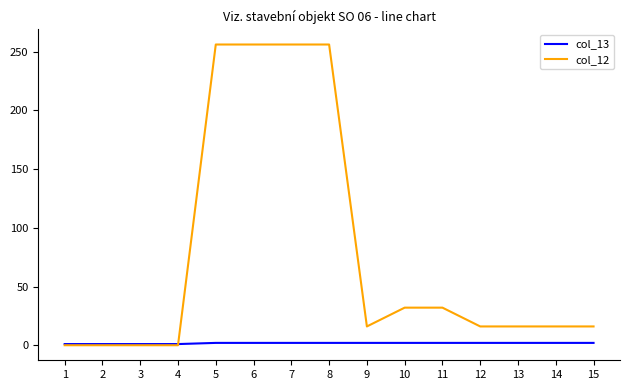

Does the chart display data point markers on the line(s)?

No